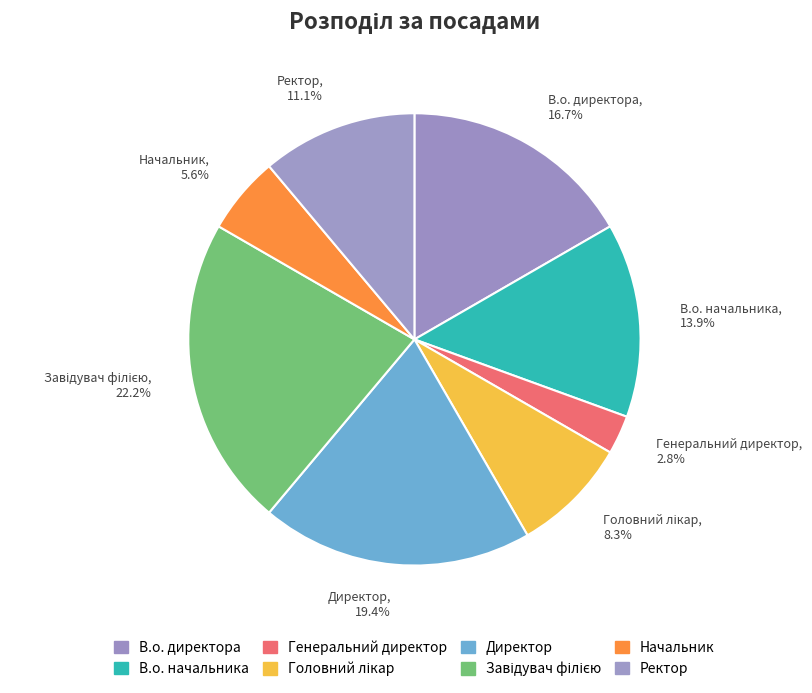

To the nearest percent, what percentage of the pie is В.о. директора?

17%